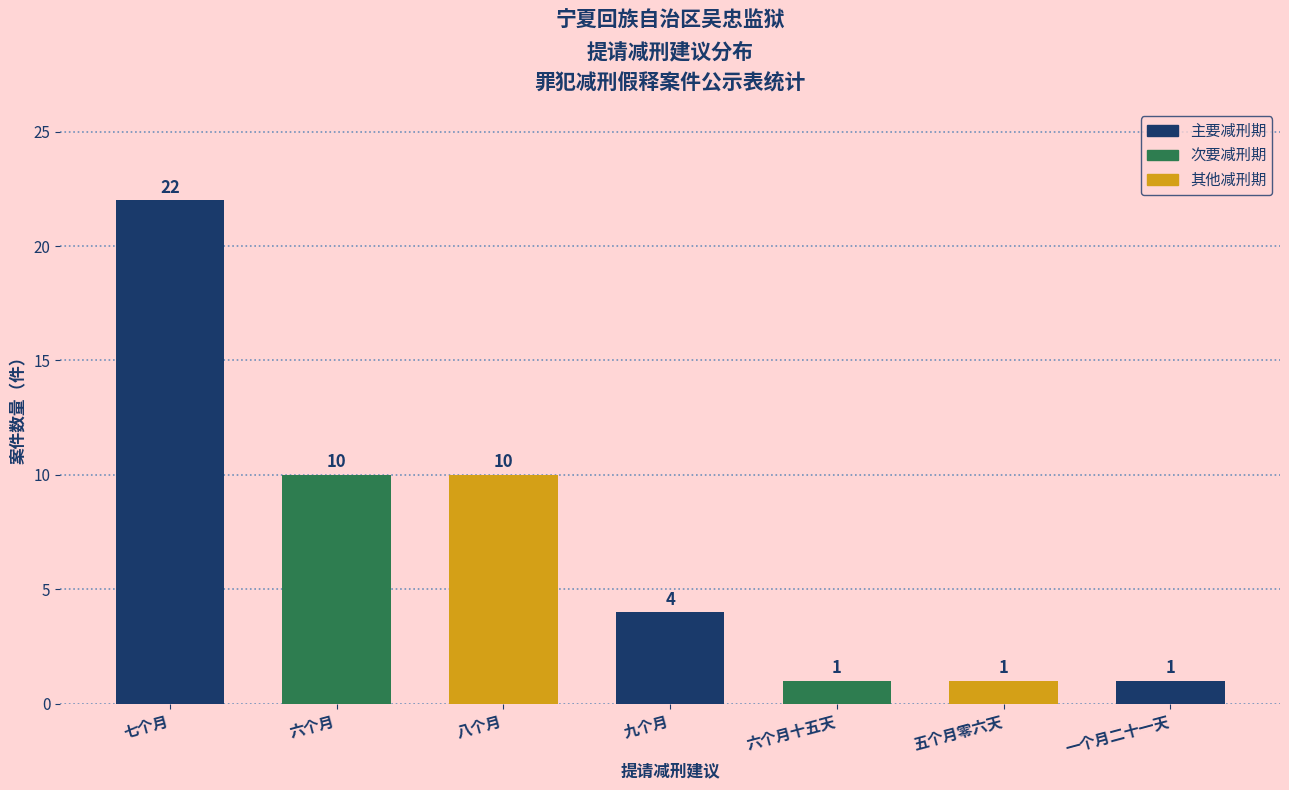

What is the change in value from 六个月 to 五个月零六天?

-9